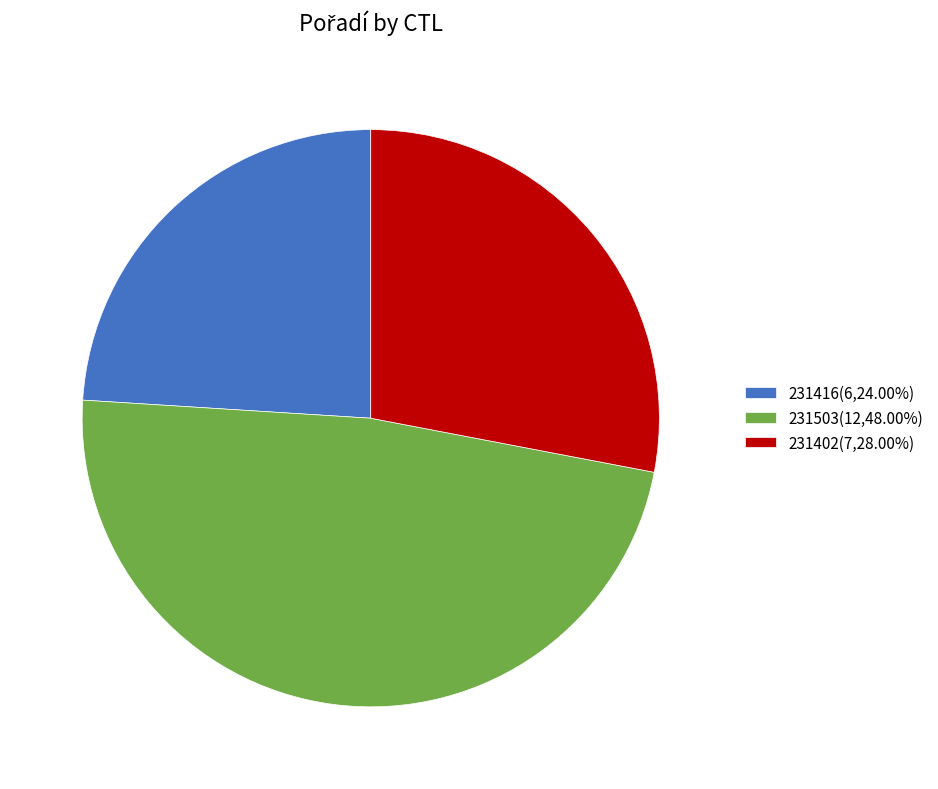

Do 231503(12,48.00%) and 231402(7,28.00%) together represent more than half of the pie?

Yes